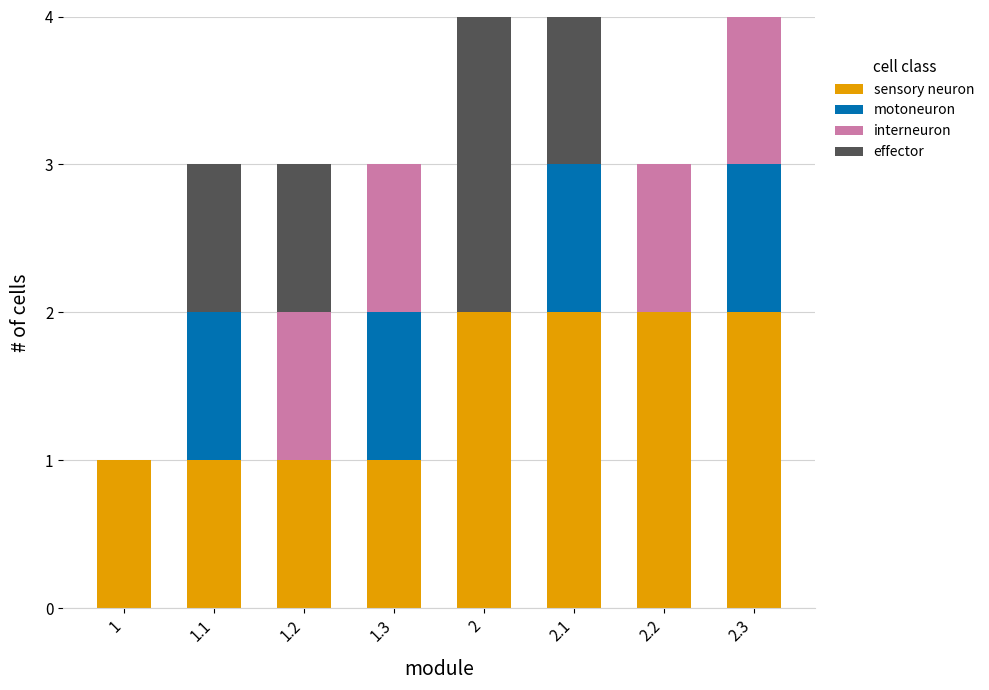

The value of sensory neuron at 1.2 is 1. True or false?

True